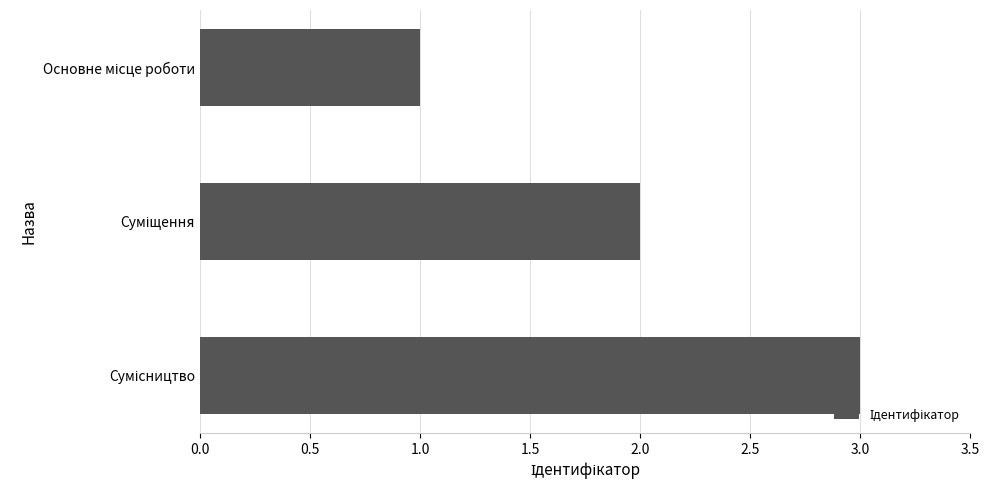

What is the greatest value displayed?

3